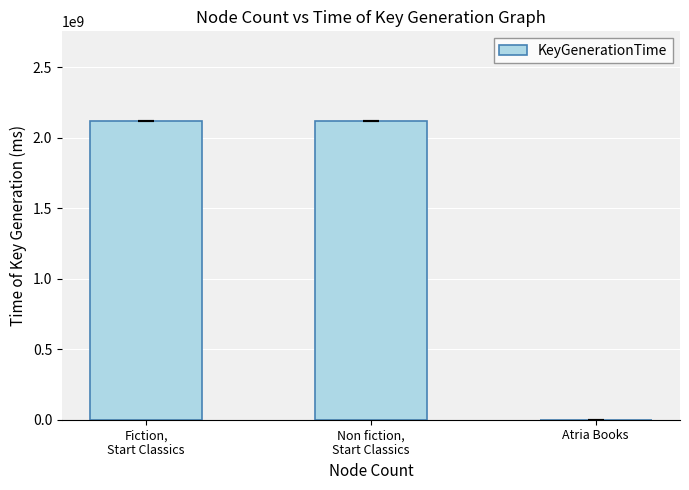

What is the difference between the values at Fiction,
Start Classics and Non fiction,
Start Classics?

4163.5